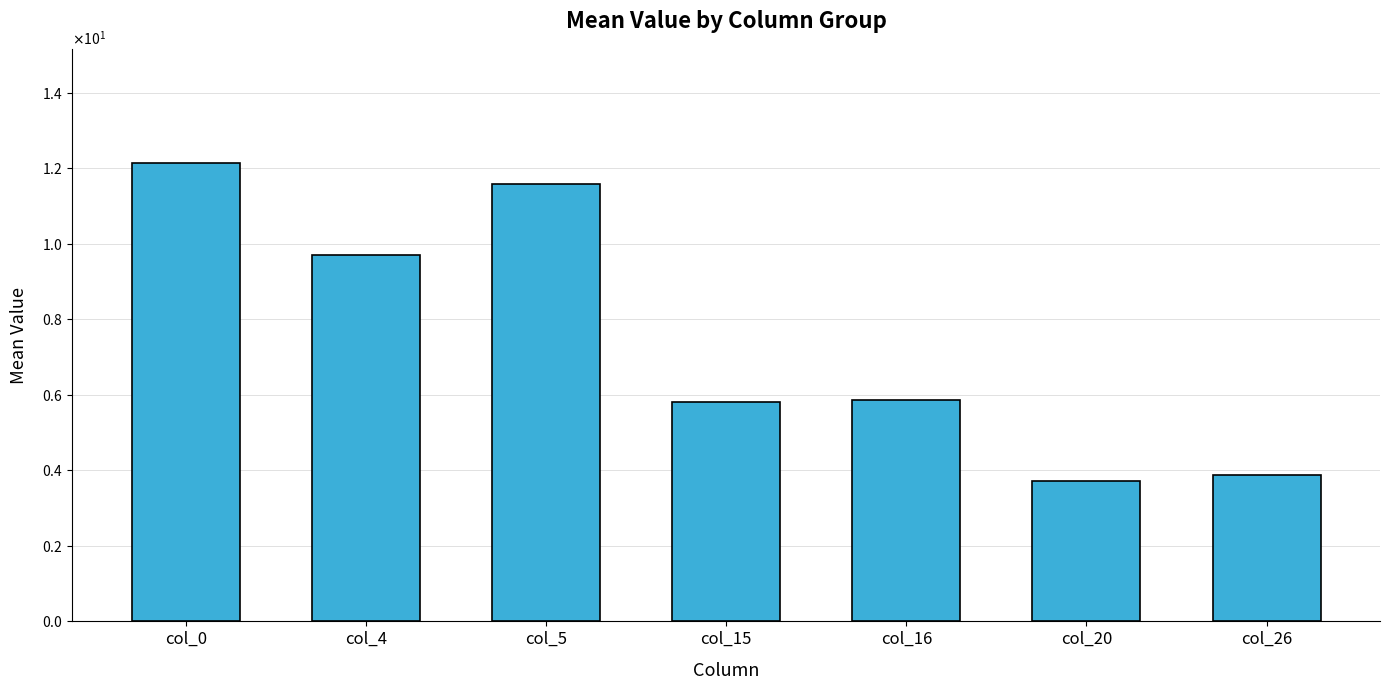

The chart shows a value of 12.1 at col_0. True or false?

True